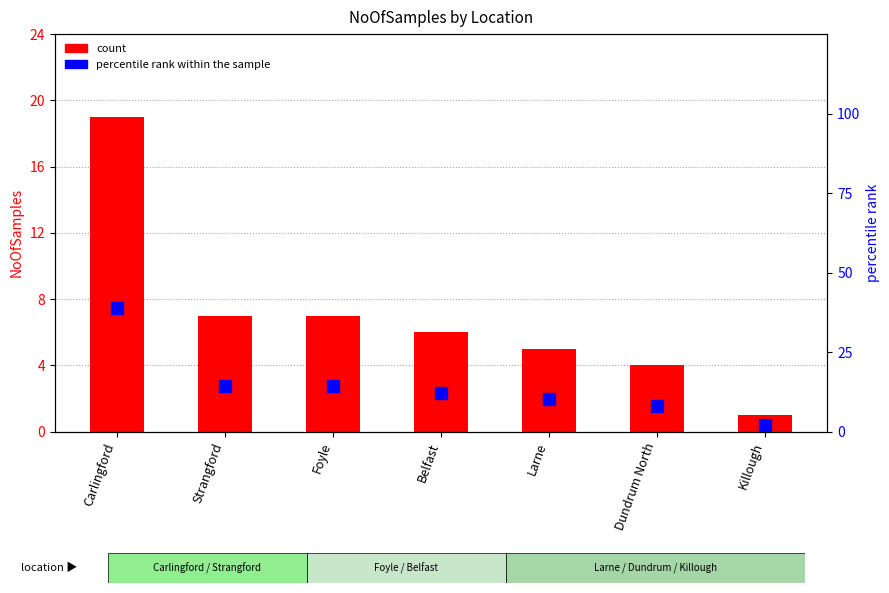

Reading left to right, list all the values displayed in this chart.

count: Carlingford=19.0	Strangford=7.0	Foyle=7.0	Belfast=6.0	Larne=5.0	Dundrum North=4.0	Killough=1.0
percentile rank within the sample: Carlingford=38.8	Strangford=14.3	Foyle=14.3	Belfast=12.2	Larne=10.2	Dundrum North=8.2	Killough=2.0